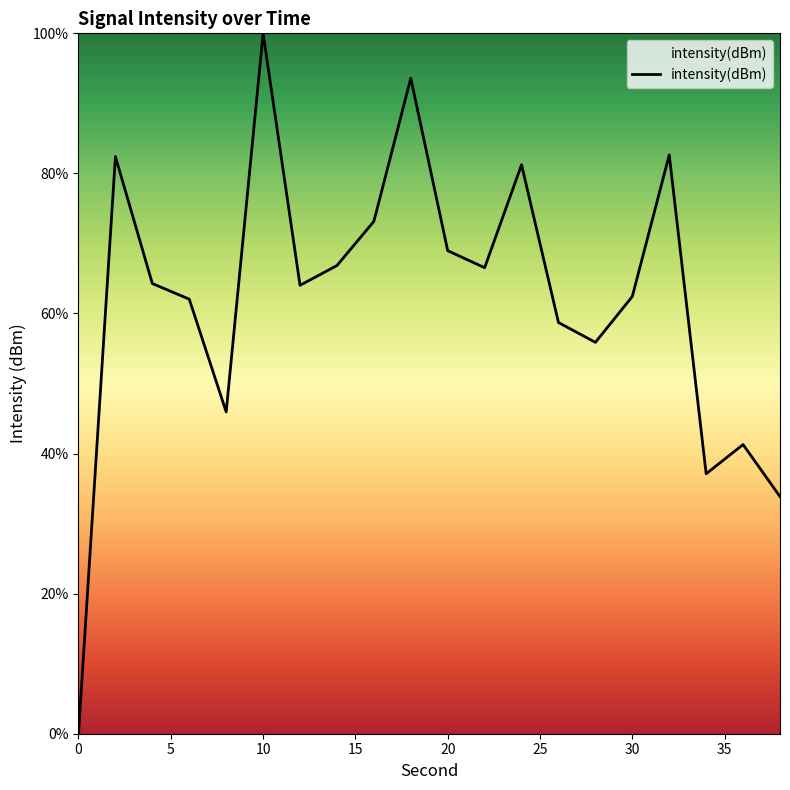

Does the chart display data point markers on the line(s)?

No